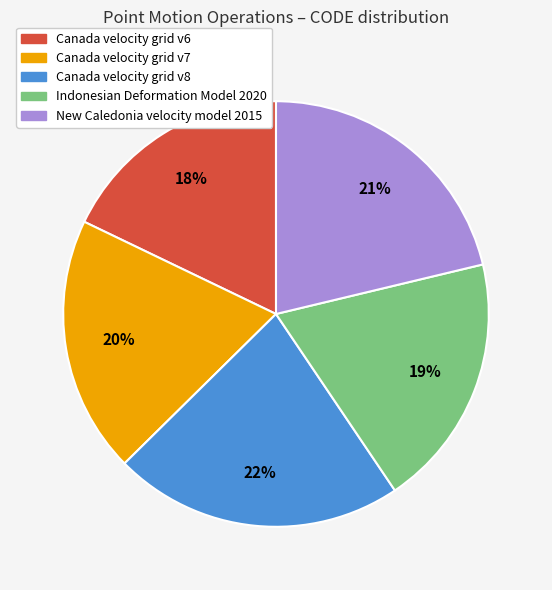

Is Canada velocity grid v7 the majority of the pie?

No